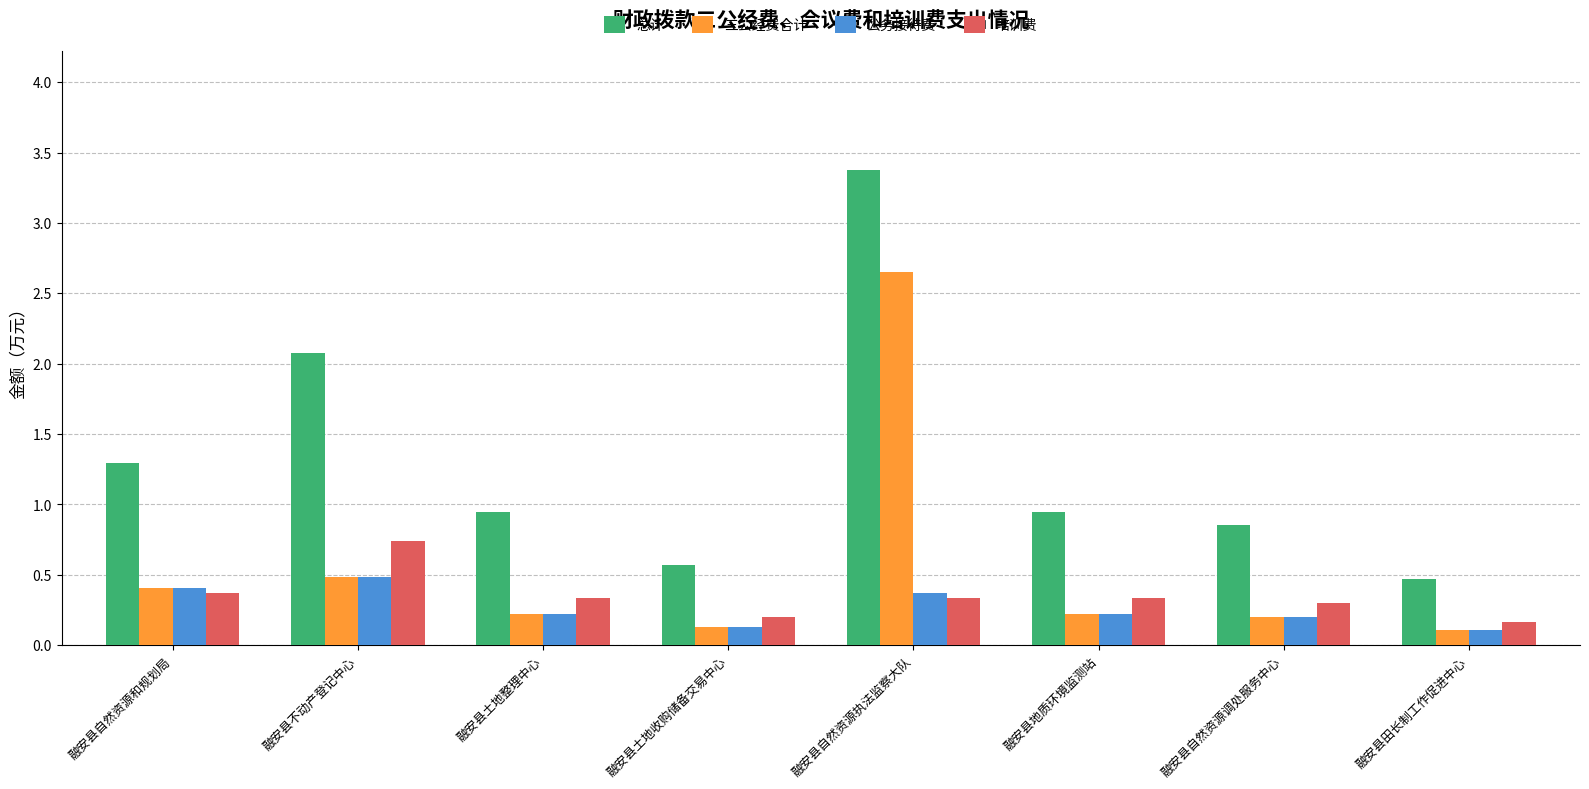

What is the sum of the 培训费 values at 融安县土地收购储备交易中心 and 融安县自然资源执法监察大队?

0.5